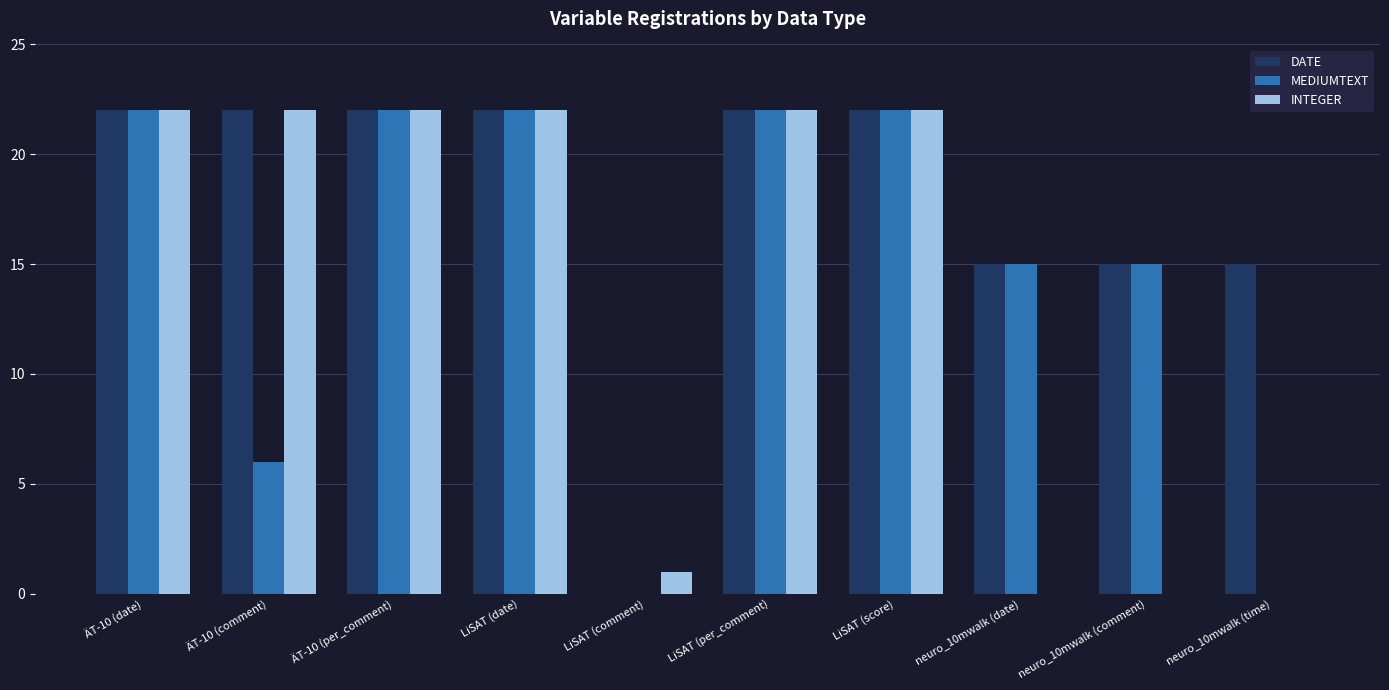

Are the bars horizontal?

No